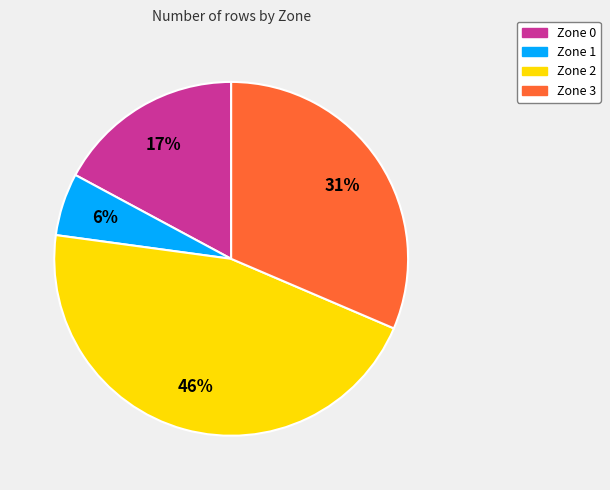

Is the sum of Zone 0 and Zone 2 greater than half?

Yes